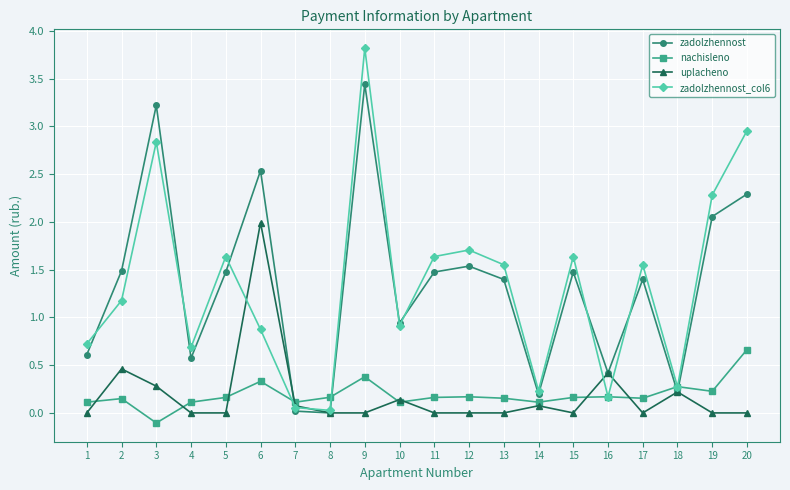

What is the approximate value of zadolzhennost at 5?

1.5